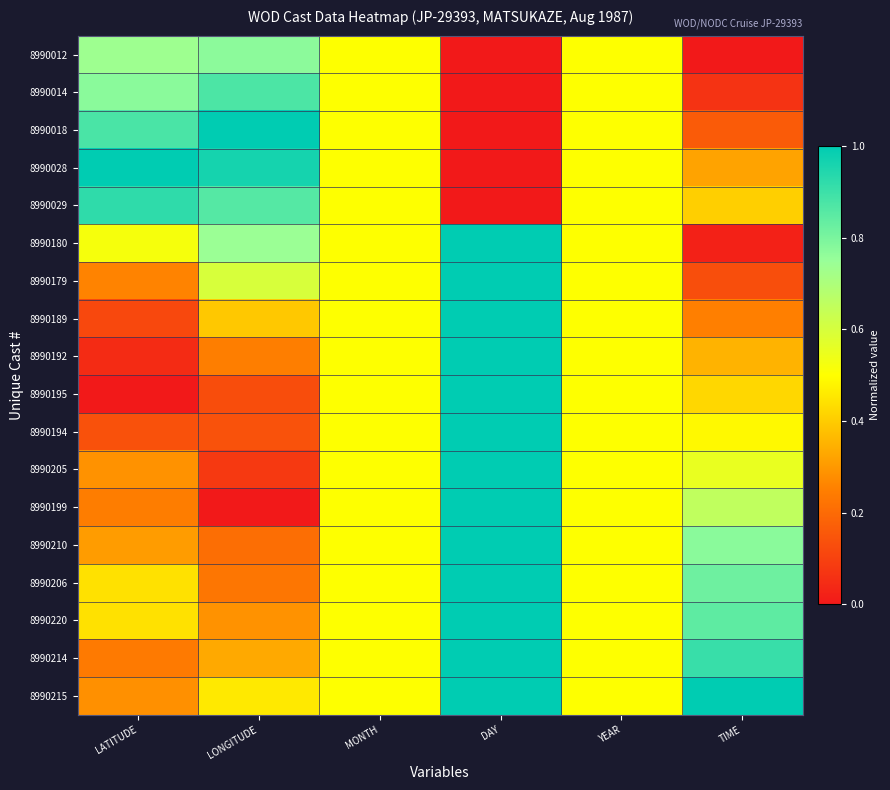

Reading left to right, what are all the values shown in this chart?

8990012: LATITUDE=0.7	LONGITUDE=0.8	MONTH=0.5	DAY=0.0	YEAR=0.5	TIME=0.0
8990014: LATITUDE=0.8	LONGITUDE=0.9	MONTH=0.5	DAY=0.0	YEAR=0.5	TIME=0.1
8990018: LATITUDE=0.9	LONGITUDE=1.0	MONTH=0.5	DAY=0.0	YEAR=0.5	TIME=0.2
8990028: LATITUDE=1.0	LONGITUDE=1.0	MONTH=0.5	DAY=0.0	YEAR=0.5	TIME=0.3
8990029: LATITUDE=0.9	LONGITUDE=0.9	MONTH=0.5	DAY=0.0	YEAR=0.5	TIME=0.4
8990180: LATITUDE=0.5	LONGITUDE=0.7	MONTH=0.5	DAY=1.0	YEAR=0.5	TIME=0.0
8990179: LATITUDE=0.3	LONGITUDE=0.6	MONTH=0.5	DAY=1.0	YEAR=0.5	TIME=0.1
8990189: LATITUDE=0.1	LONGITUDE=0.4	MONTH=0.5	DAY=1.0	YEAR=0.5	TIME=0.2
8990192: LATITUDE=0.0	LONGITUDE=0.2	MONTH=0.5	DAY=1.0	YEAR=0.5	TIME=0.4
8990195: LATITUDE=0.0	LONGITUDE=0.1	MONTH=0.5	DAY=1.0	YEAR=0.5	TIME=0.4
8990194: LATITUDE=0.1	LONGITUDE=0.1	MONTH=0.5	DAY=1.0	YEAR=0.5	TIME=0.5
8990205: LATITUDE=0.3	LONGITUDE=0.1	MONTH=0.5	DAY=1.0	YEAR=0.5	TIME=0.6
8990199: LATITUDE=0.2	LONGITUDE=0.0	MONTH=0.5	DAY=1.0	YEAR=0.5	TIME=0.7
8990210: LATITUDE=0.3	LONGITUDE=0.2	MONTH=0.5	DAY=1.0	YEAR=0.5	TIME=0.8
8990206: LATITUDE=0.4	LONGITUDE=0.2	MONTH=0.5	DAY=1.0	YEAR=0.5	TIME=0.8
8990220: LATITUDE=0.4	LONGITUDE=0.3	MONTH=0.5	DAY=1.0	YEAR=0.5	TIME=0.8
8990214: LATITUDE=0.2	LONGITUDE=0.3	MONTH=0.5	DAY=1.0	YEAR=0.5	TIME=0.9
8990215: LATITUDE=0.3	LONGITUDE=0.5	MONTH=0.5	DAY=1.0	YEAR=0.5	TIME=1.0